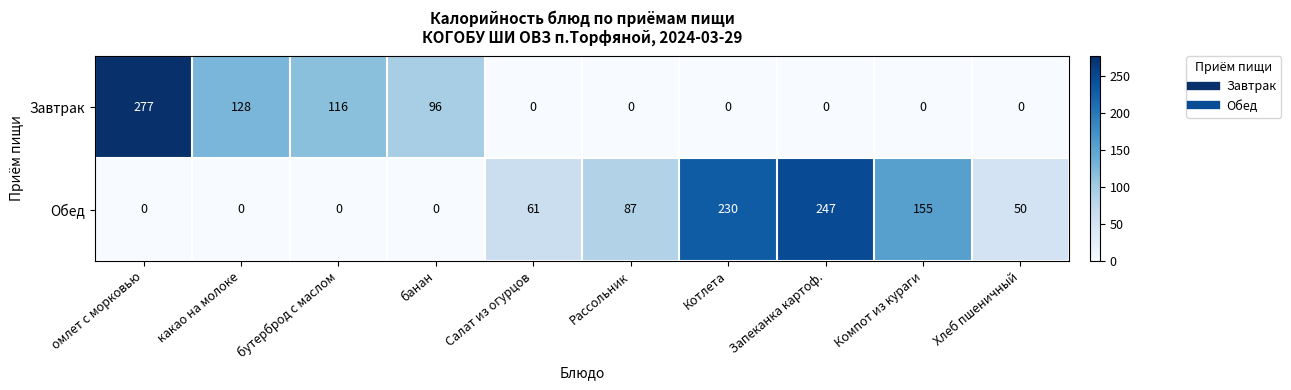

Count the number of categories in the chart.

10